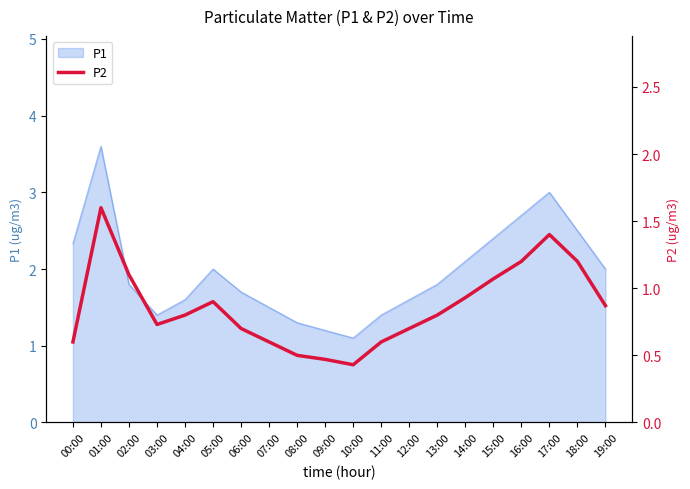

How many lines are shown in the chart?

1